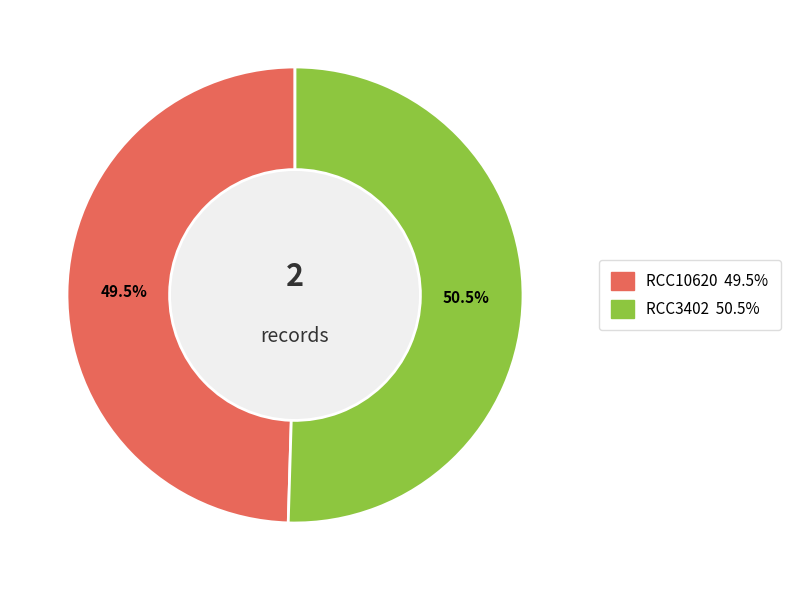

Between RCC10620 and RCC3402, which is larger?

RCC3402